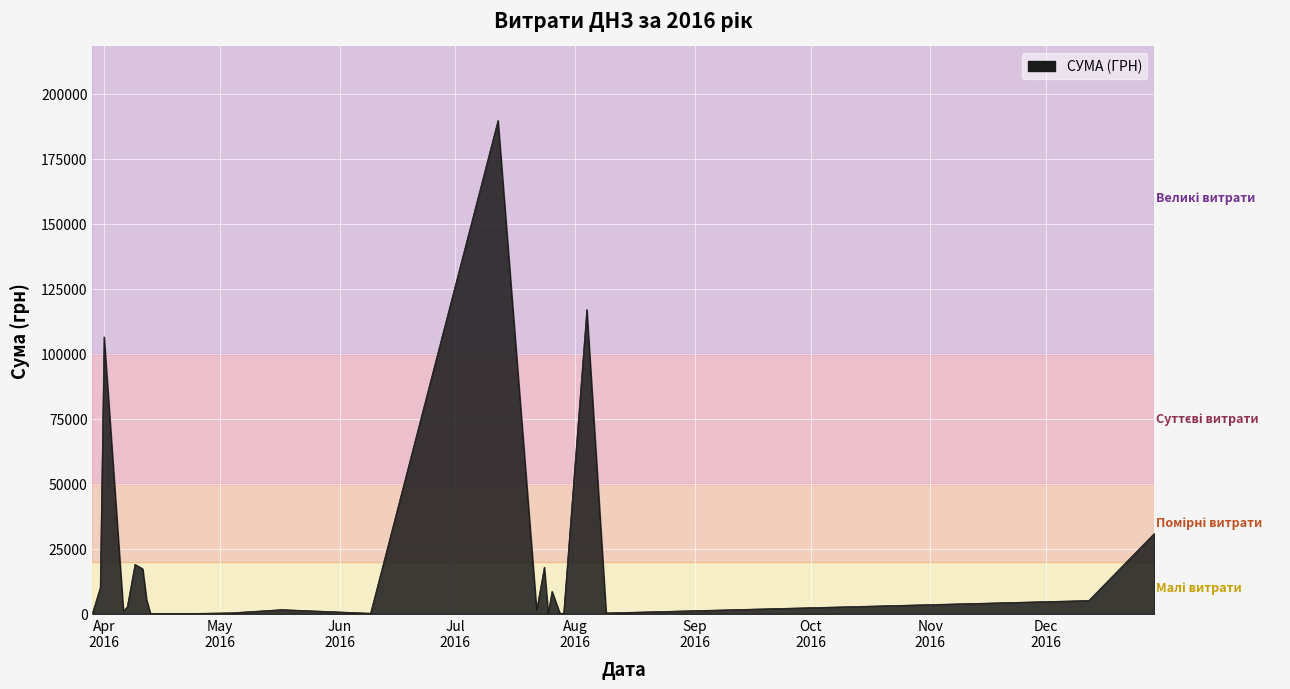

What is the difference between the maximum and minimum values?

189625.3